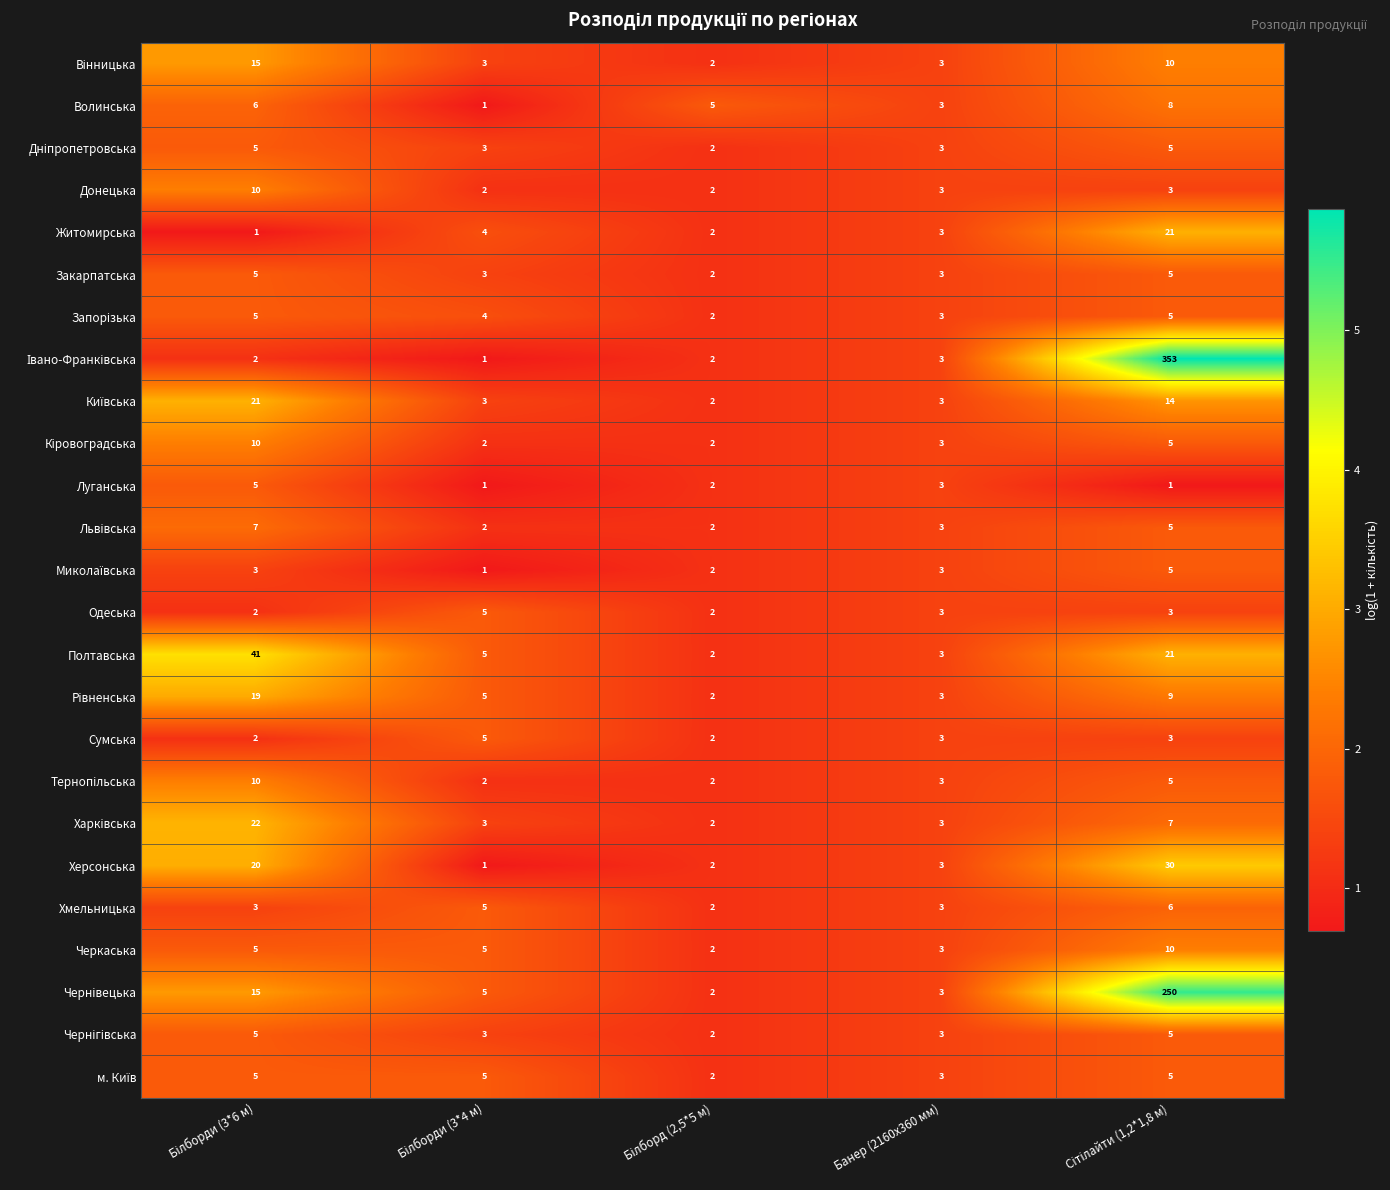

What is the difference between the maximum and minimum values in the Закарпатська series?

3